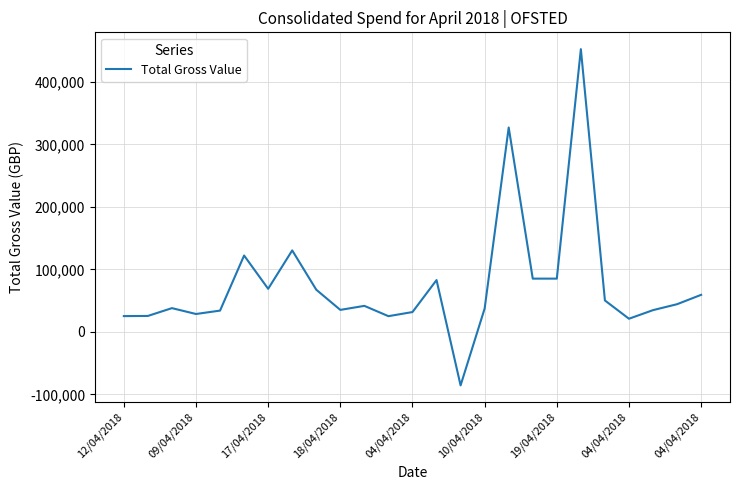

How many lines are shown in the chart?

1